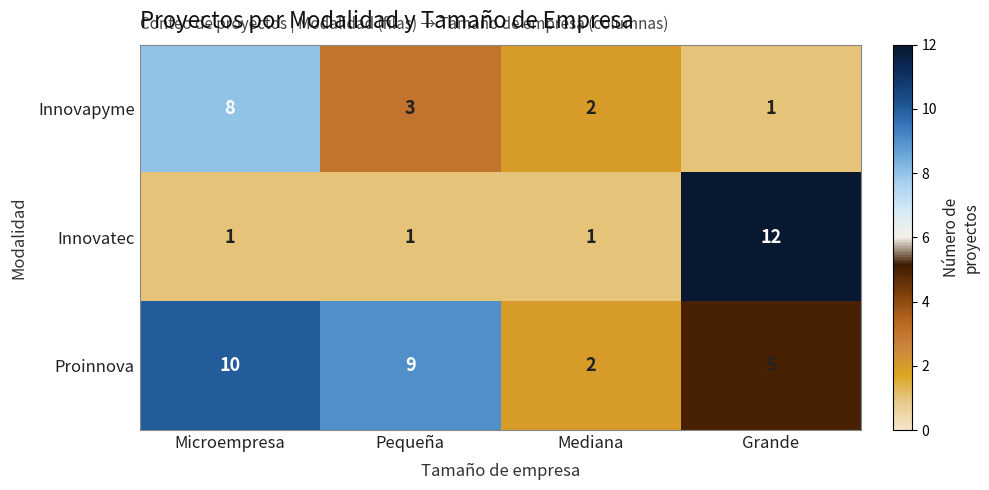

What is the approximate value of Innovapyme at Pequeña?

3